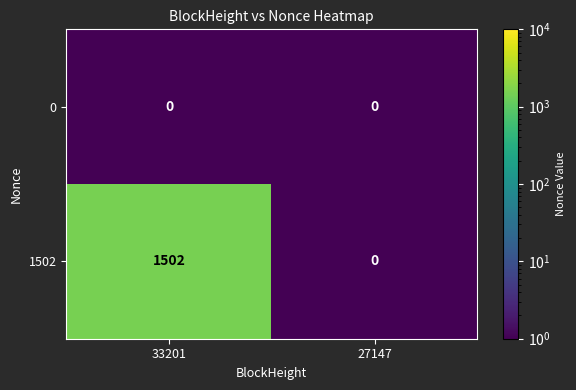

How many categories are shown in the chart?

2